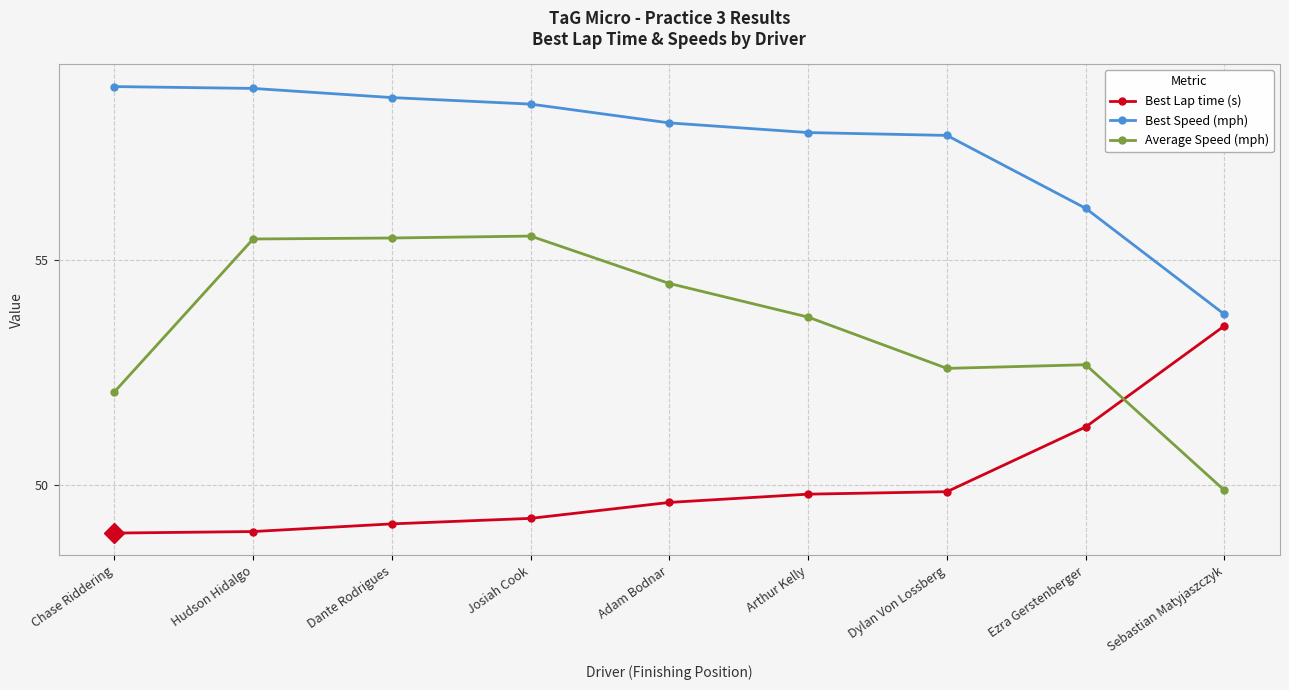

Which series has the largest range (max minus min)?

Average Speed (mph)